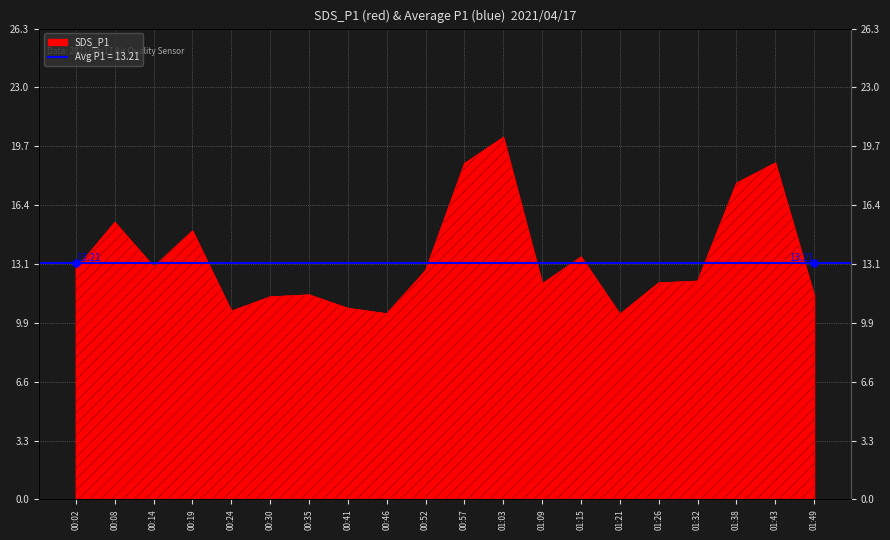

How many lines are shown in the chart?

1